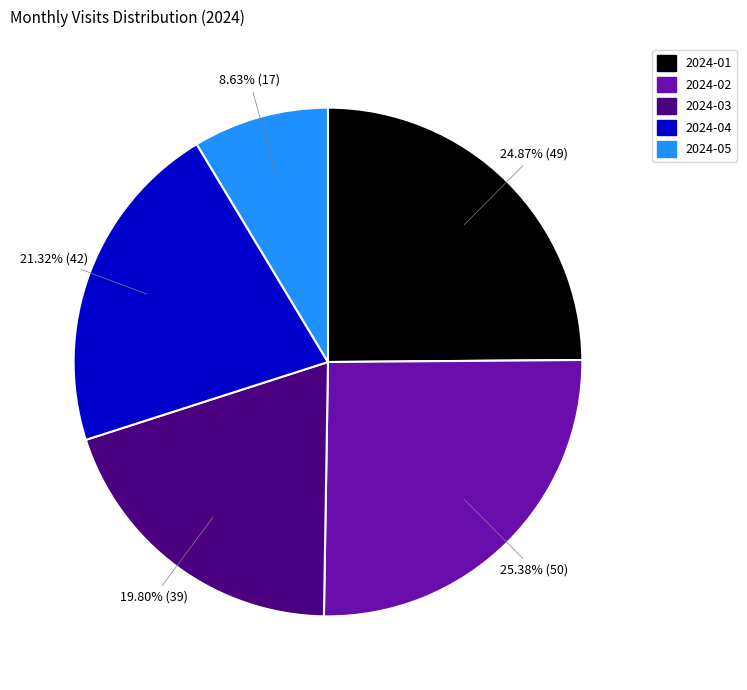

True or false: 2024-02 accounts for 25% of the total.

True